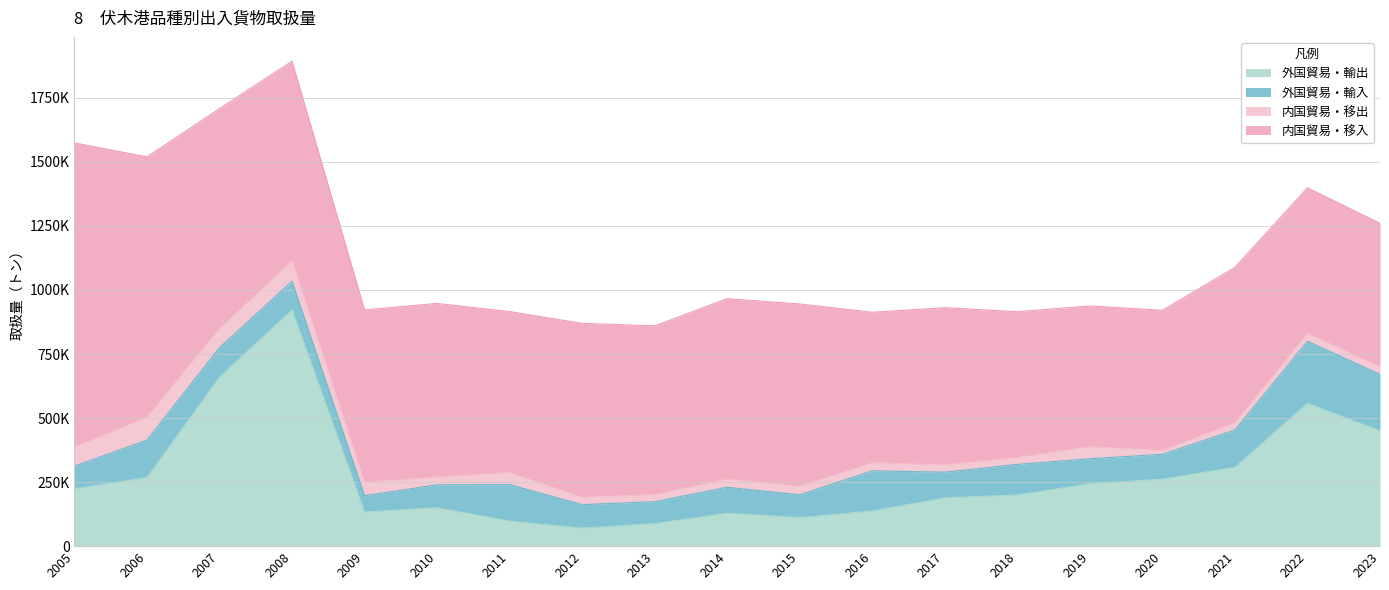

Which category has the highest value across all series?

2005